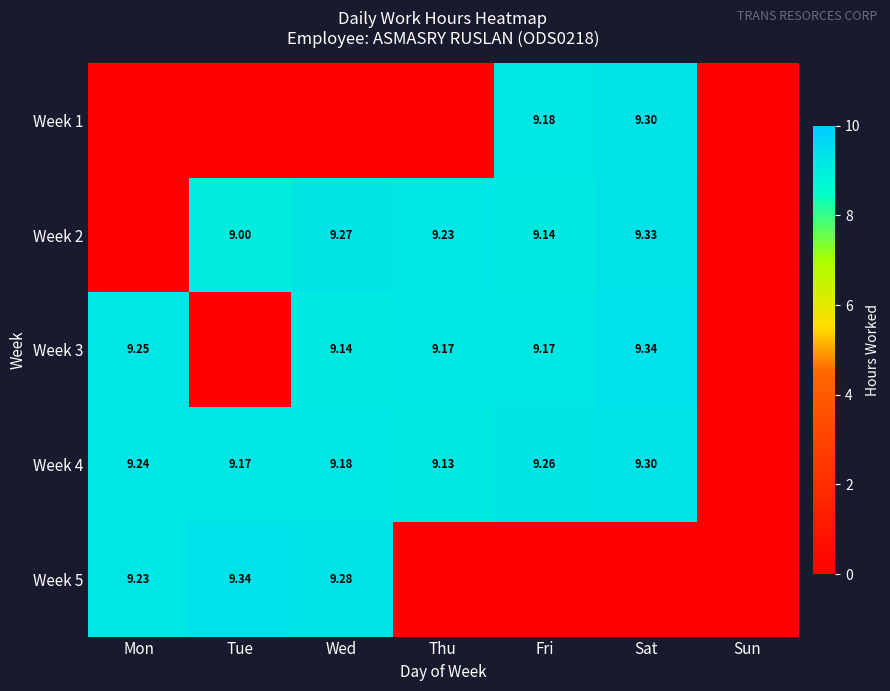

What is the difference between the maximum and minimum values in the Week 4 series?

9.3